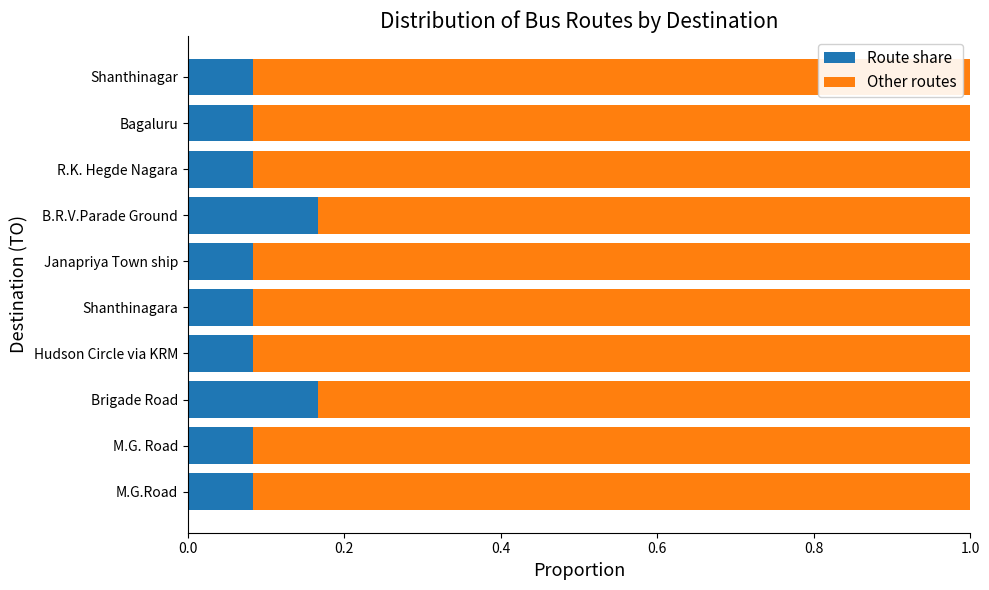

Count the Route share values in the range 0 to 1.

10